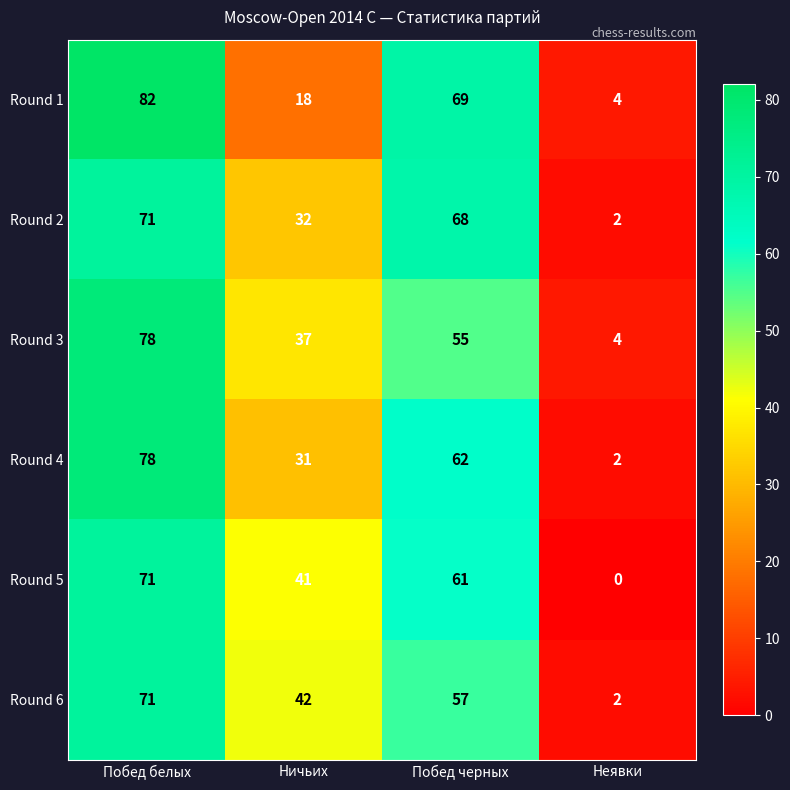

What value does the Round 5 series have at Побед белых, to the nearest 10?

70